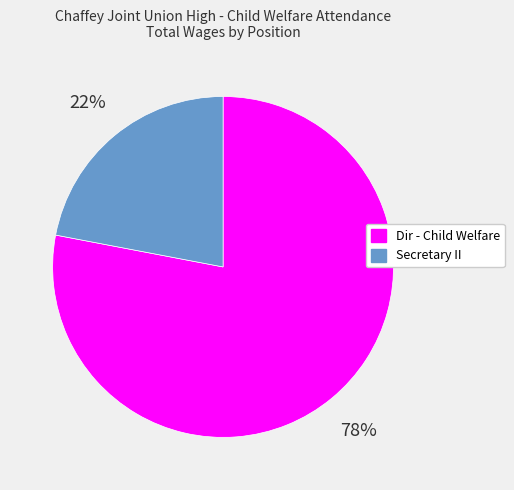

Count the number of slices in the pie.

2